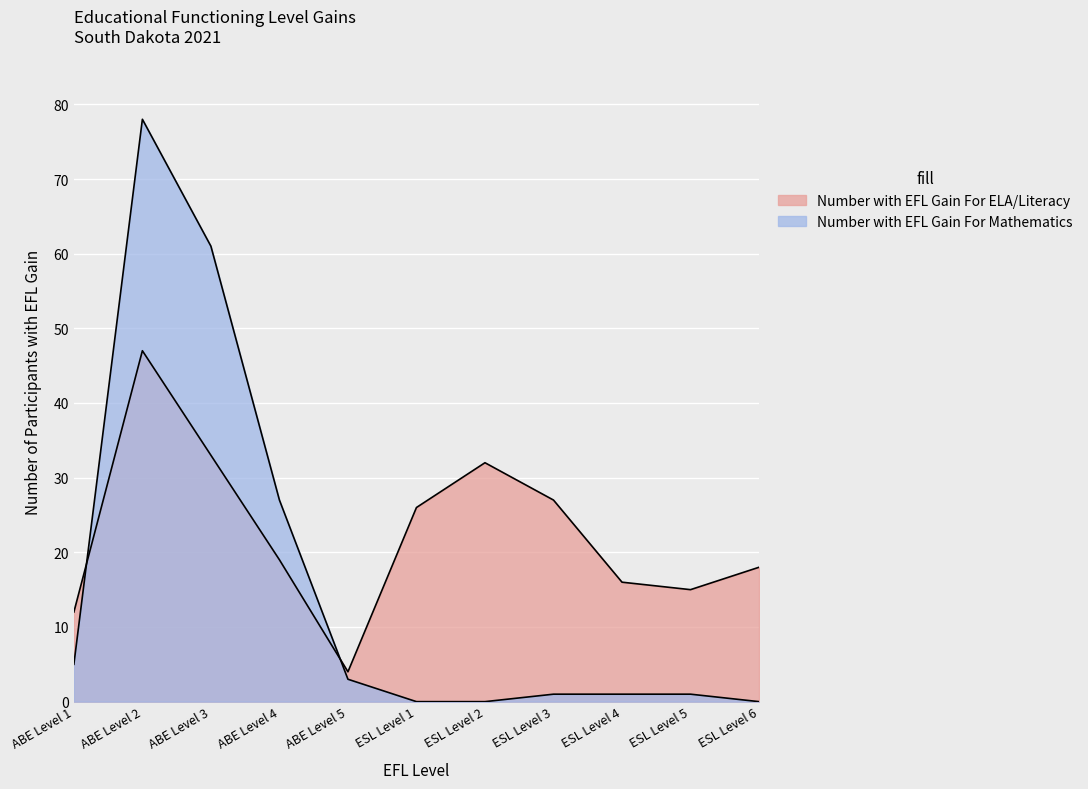

What is the sum of the Number with EFL Gain For ELA/Literacy values at ABE Level 3 and ESL Level 6?

51